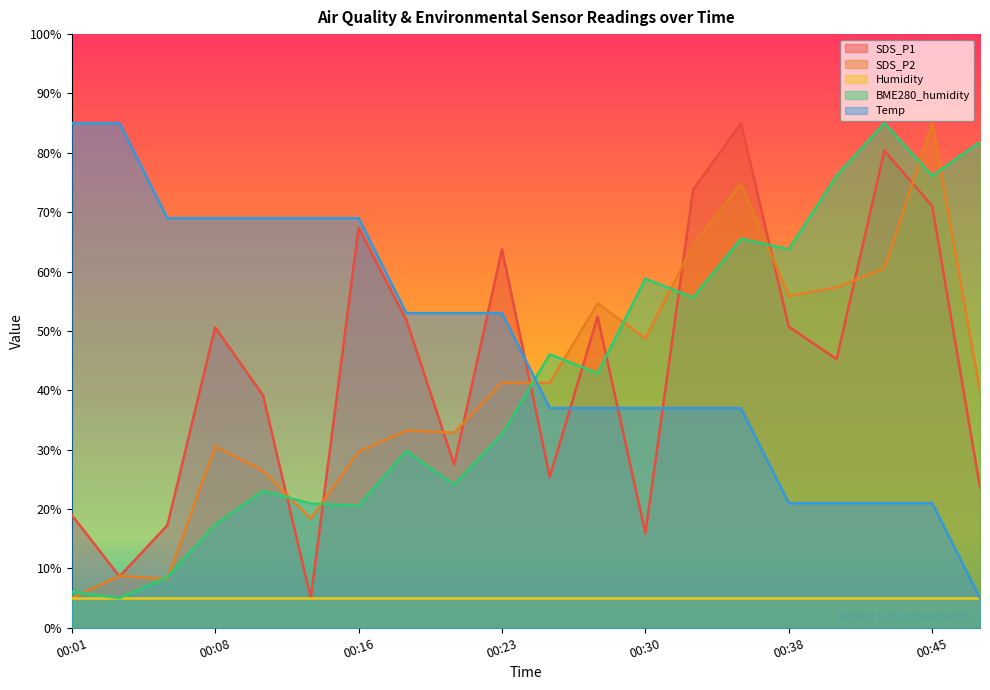

True or false: BME280_humidity has a value of 24.7 at 00:28.

False